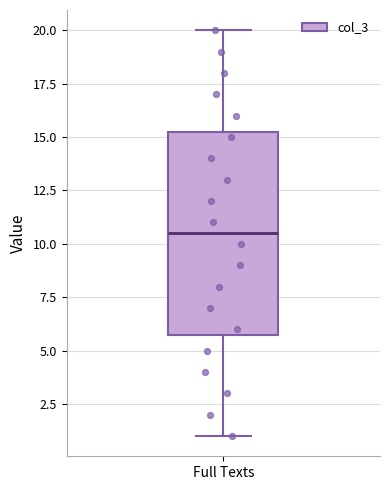

Read this box plot against the y-axis: the position of the median line, the range covered by the box, and the ends of both whiskers. The values are not printed on the chart, so give them approximately, as read against the axis.

median 10.5, box 6.0 to 15.5, whiskers 1.0 to 20.0